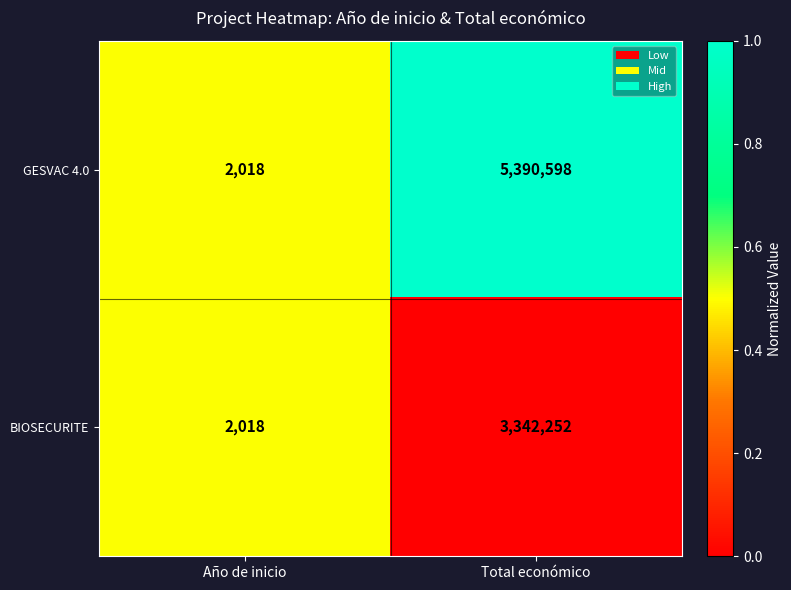

Which series has the largest total across all categories?

GESVAC 4.0